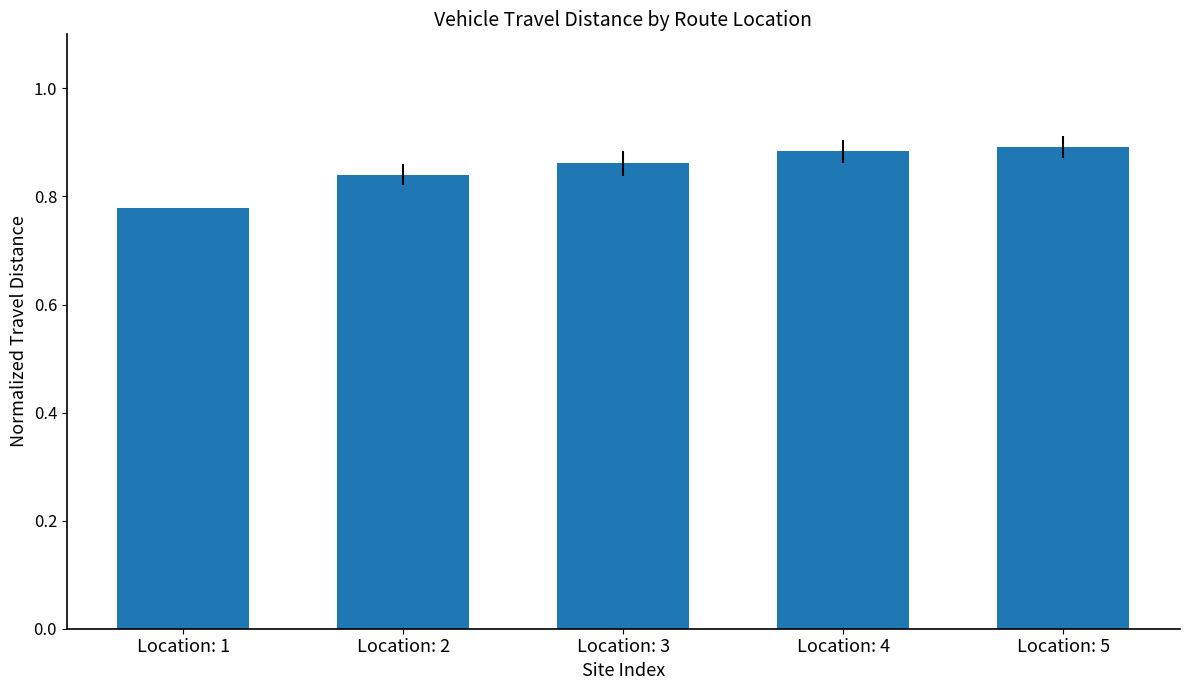

What is the sum of all values?

4.3